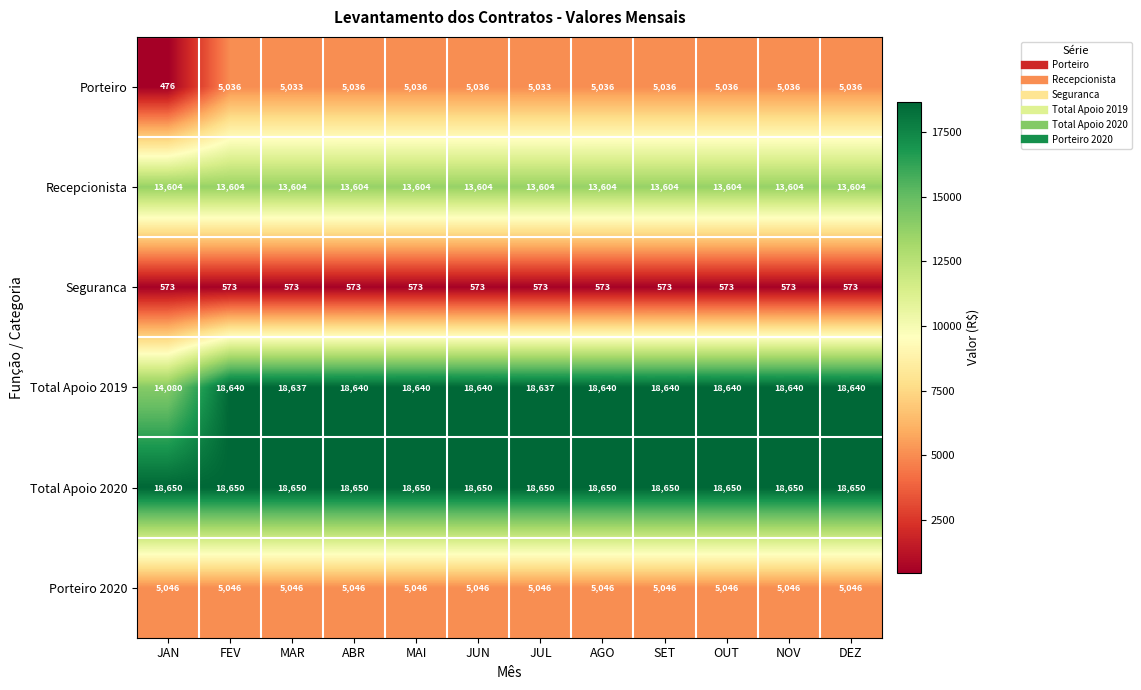

What is the difference between the highest and lowest values at SET?

18077